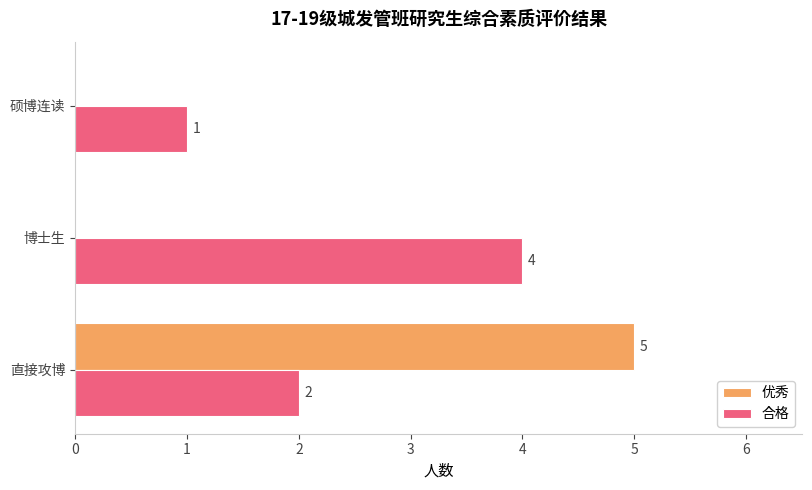

The value of 合格 at 博士生 is 4. True or false?

True